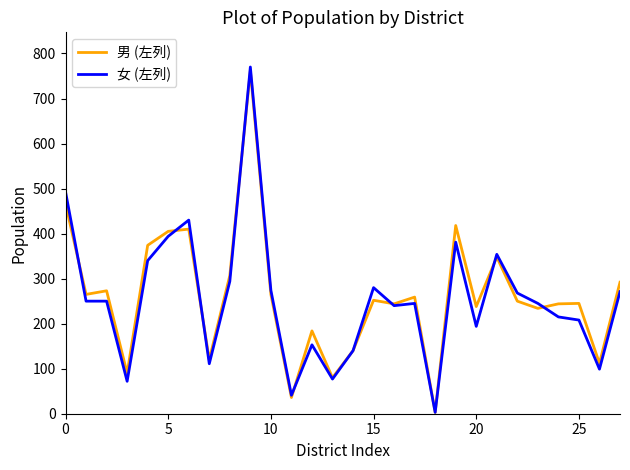

Which series has the largest range (max minus min)?

女 (左列)